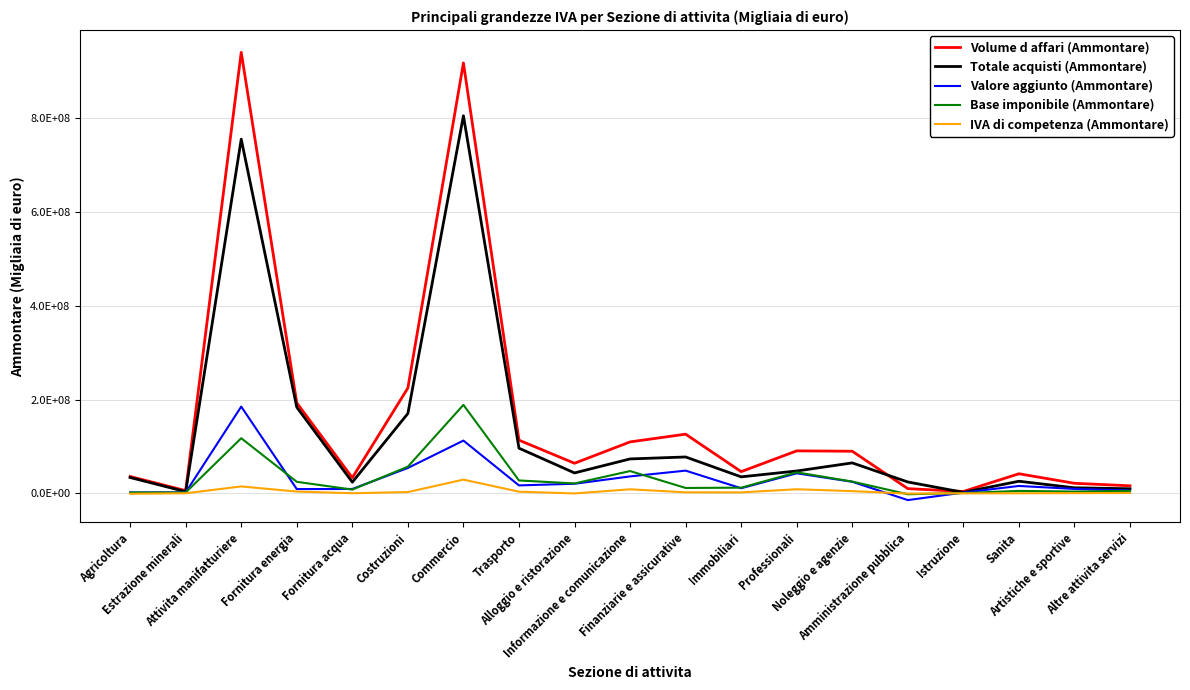

At which category is the sum across all series the highest?

Commercio